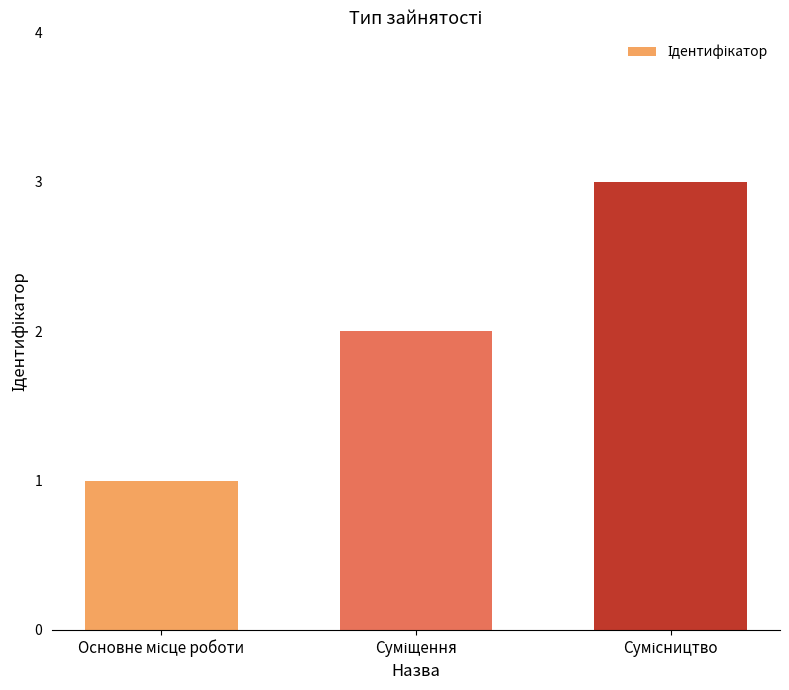

What is the greatest value displayed?

3